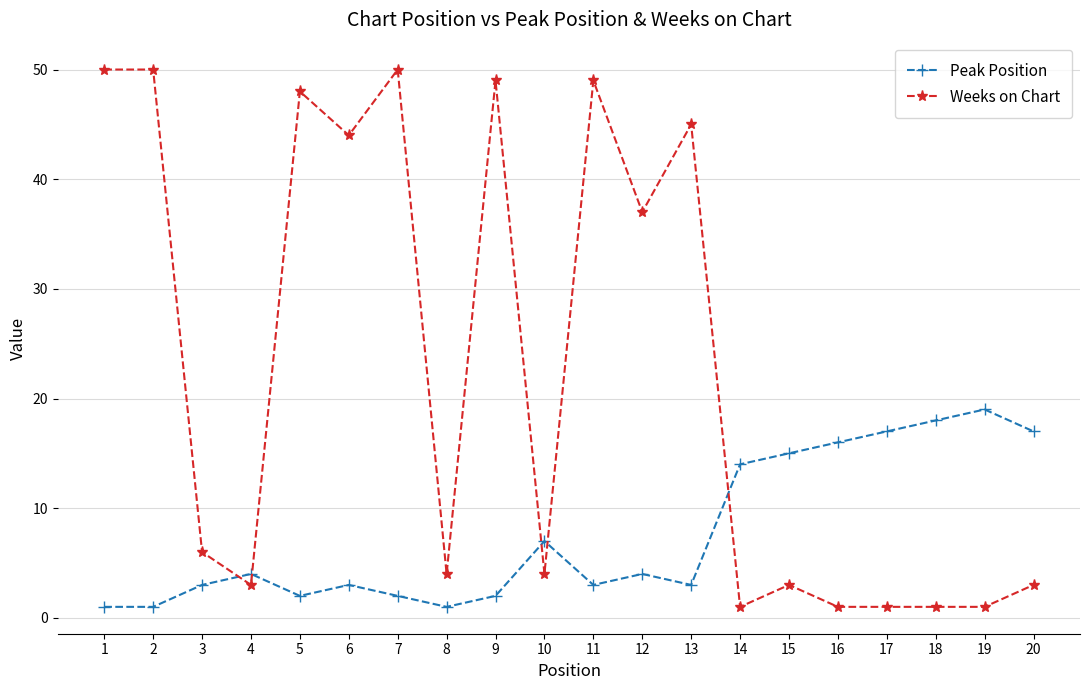

What is the difference between the highest and lowest values at 7?

48